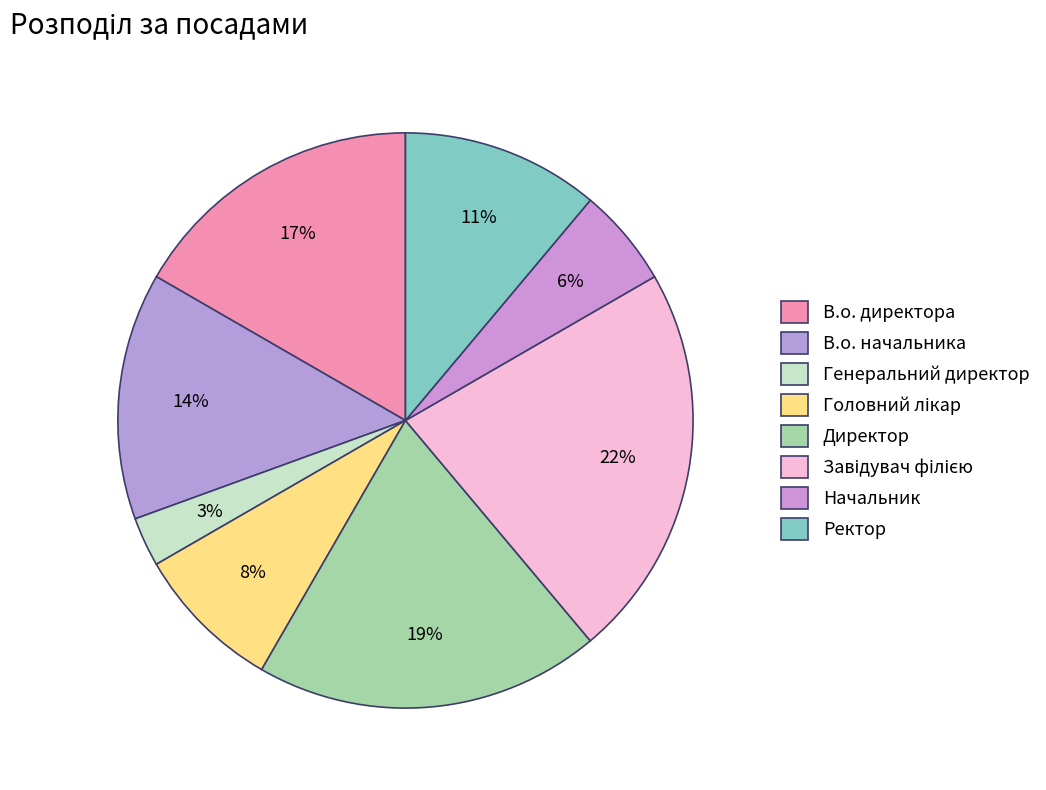

What is the smallest slice in the pie chart?

Генеральний директор